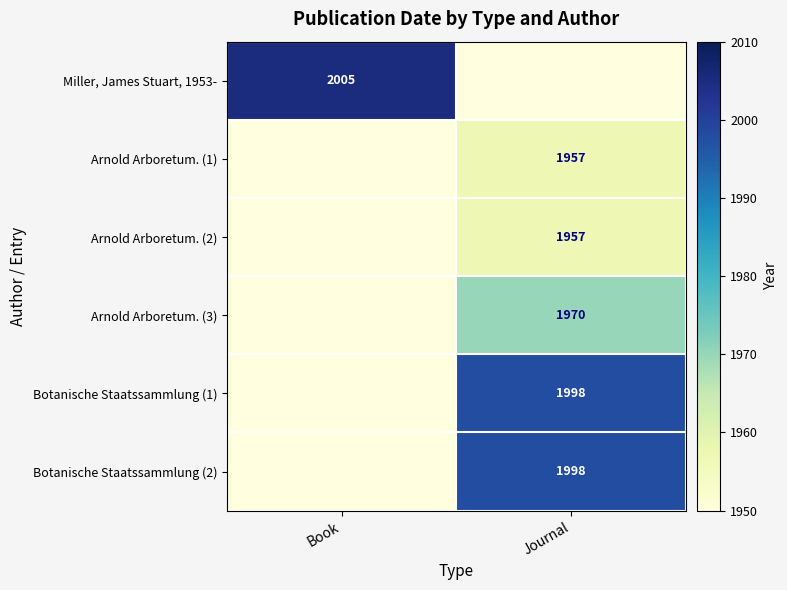

Between Book and Journal, which is larger?

Book